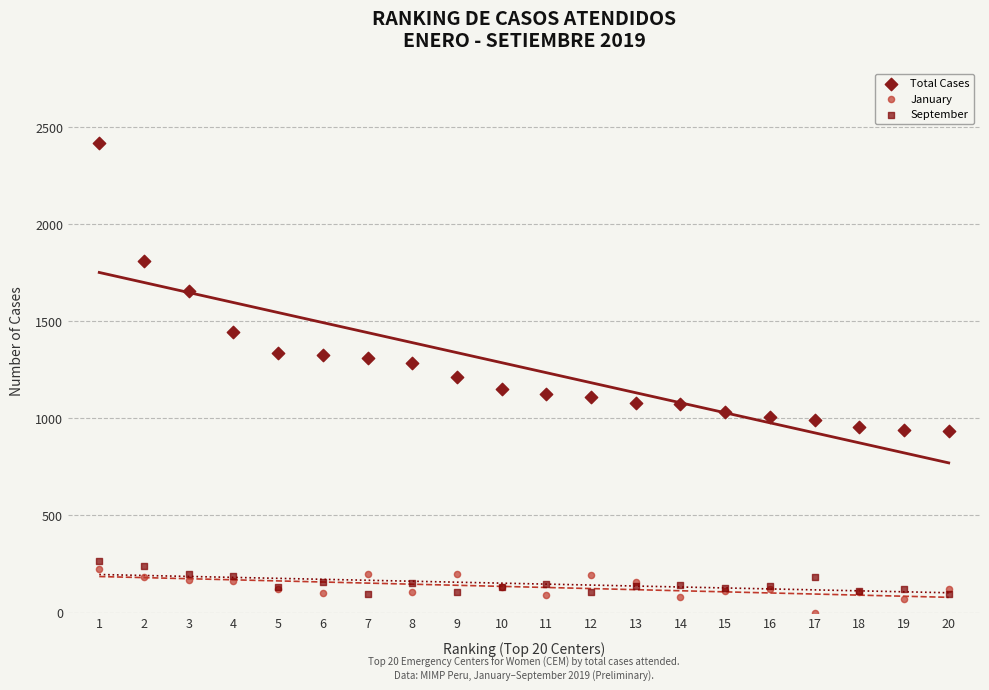

Which series contains the highest Y value?

Total Cases